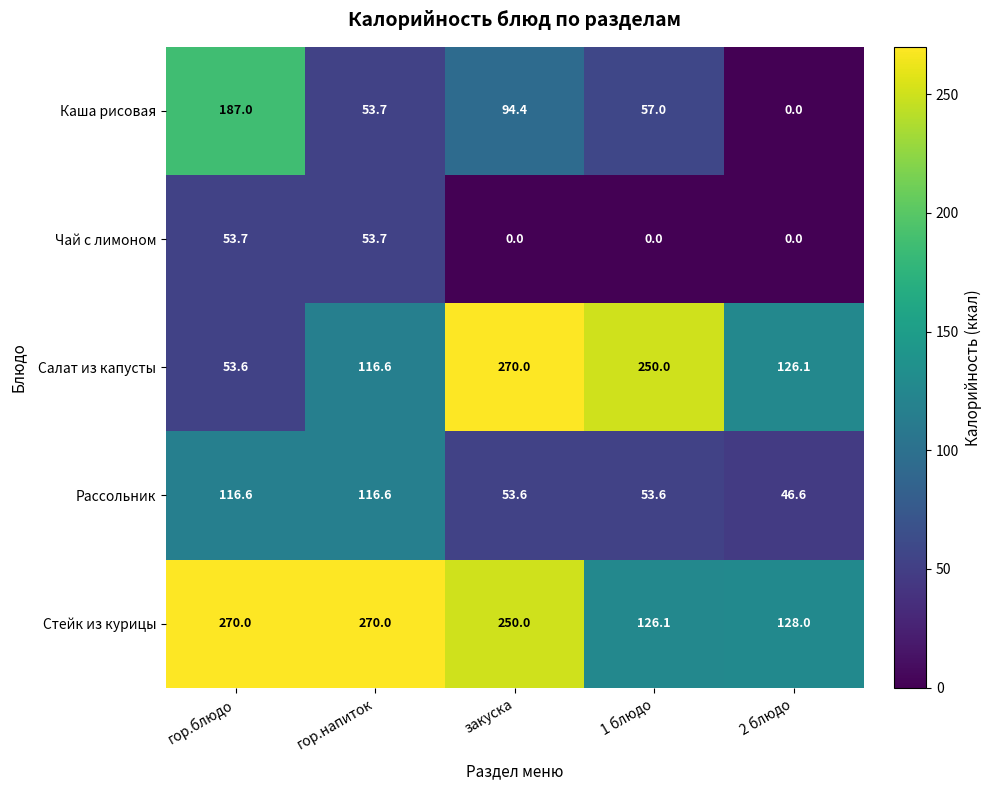

What is the average value of the Салат из капусты series?

163.3